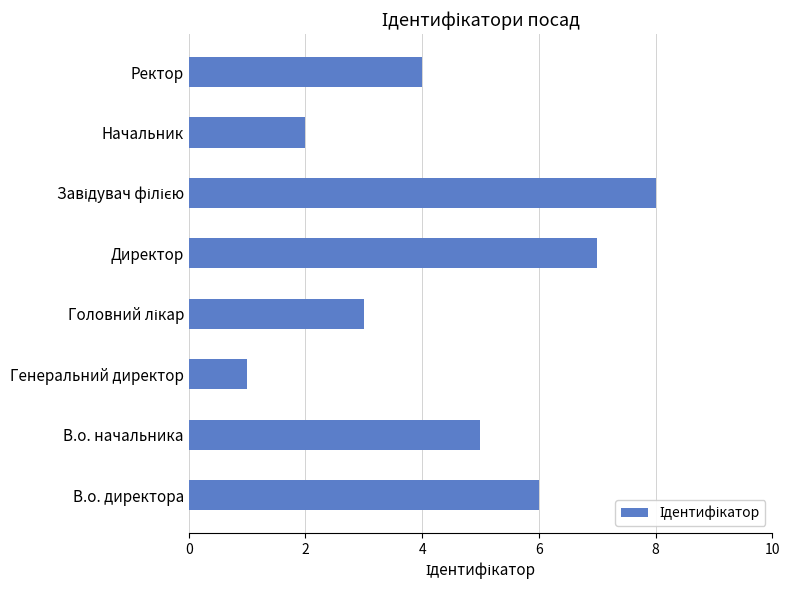

How many bars are there in total?

8